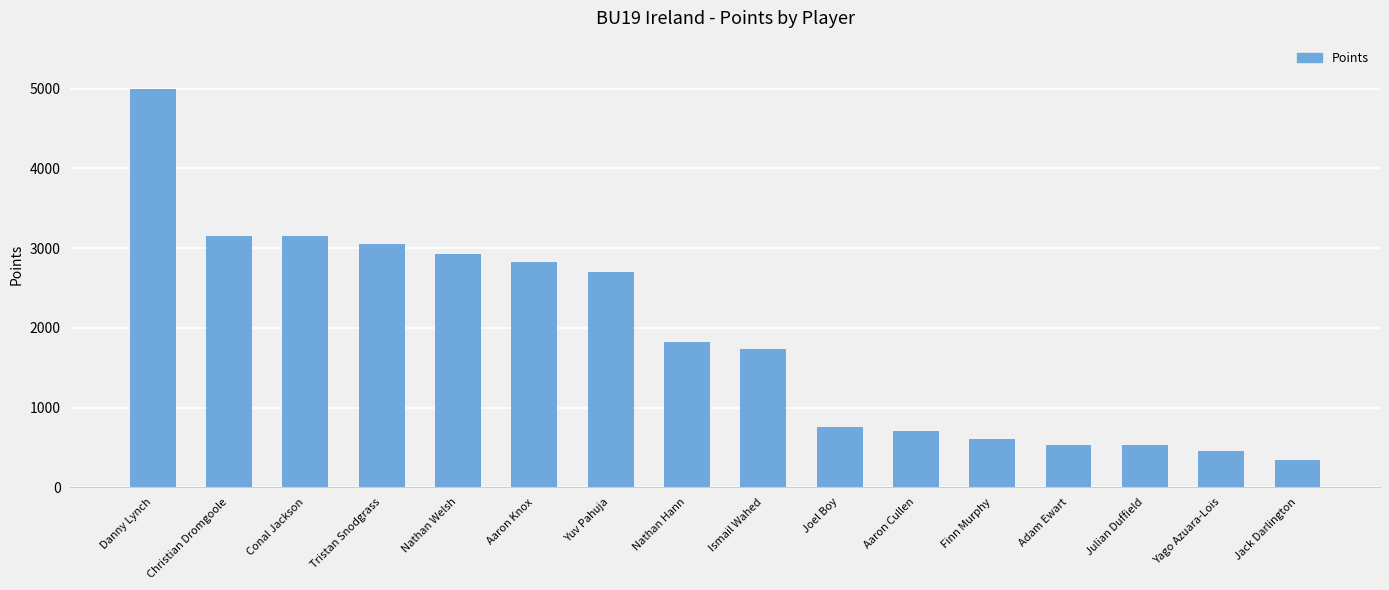

Which category has the highest value across all series?

Danny Lynch